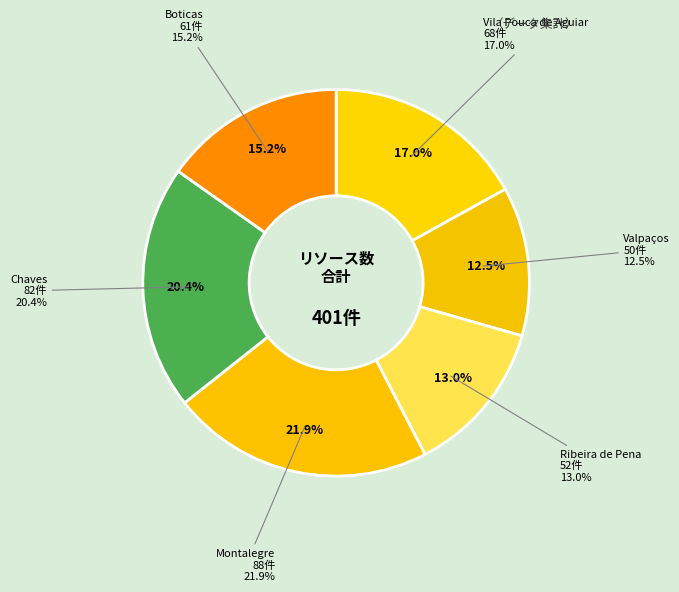

To the nearest percent, what is the difference between the largest and smallest slice percentages?

9%